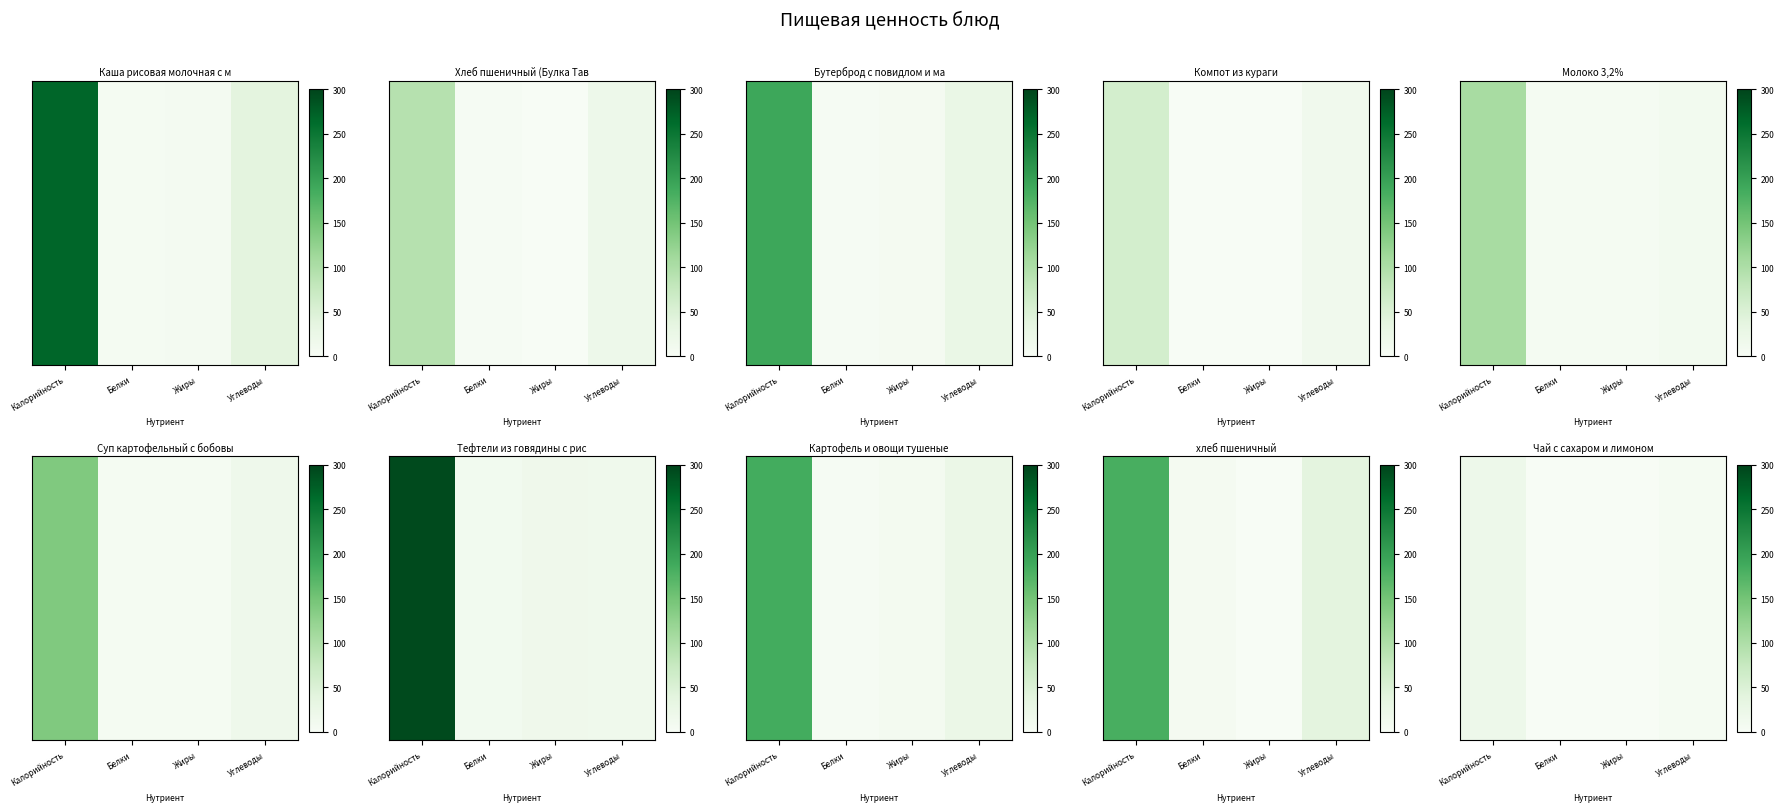

What is the difference between the maximum and second lowest values?

19.0